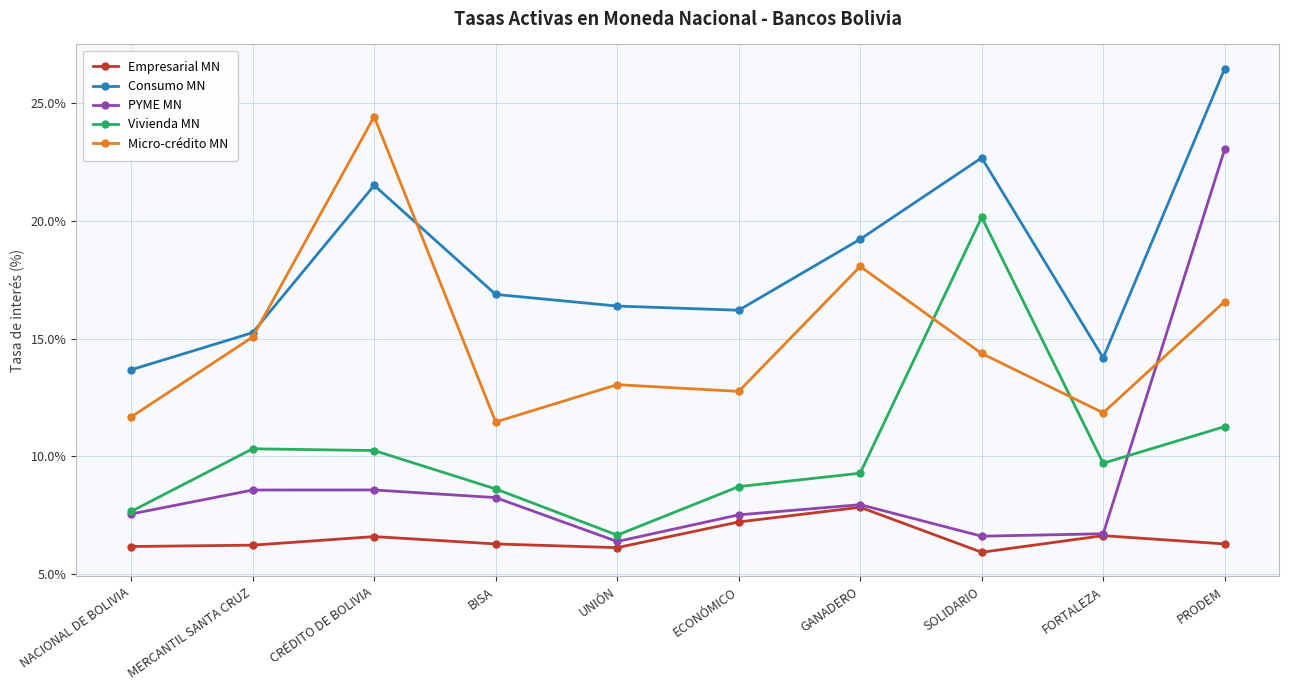

What position from the right is UNIÓN?

6